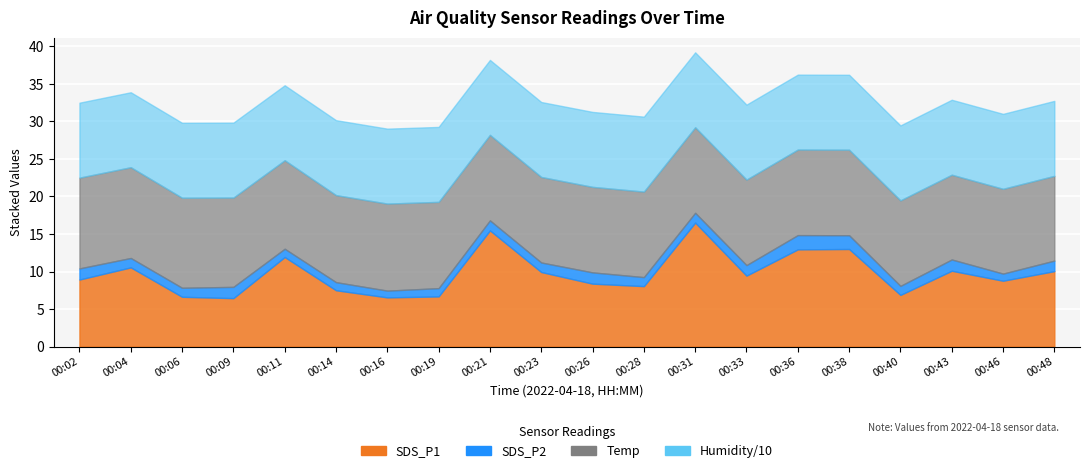

What are all the series names shown in the legend?

SDS_P1, SDS_P2, Temp, Humidity